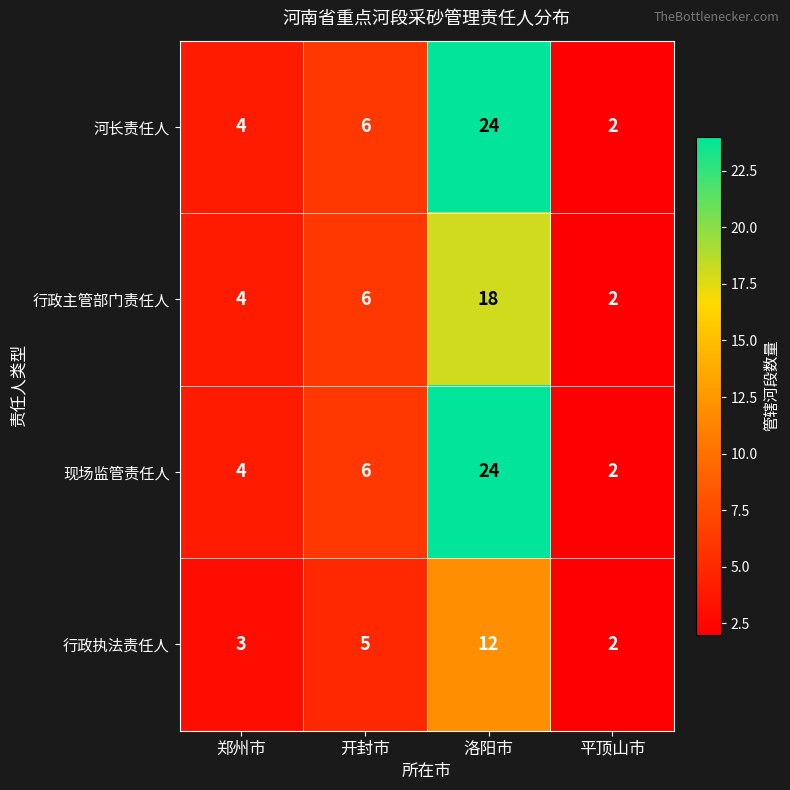

What is the total value across all series at 平顶山市?

8